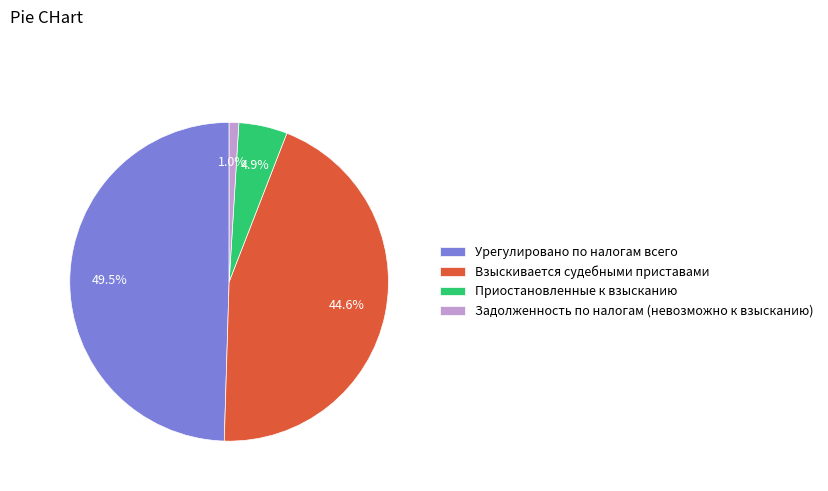

Rank the categories by value from highest to lowest.

Урегулировано по налогам всего, Взыскивается судебными приставами, Приостановленные к взысканию, Задолженность по налогам (невозможно к взысканию)